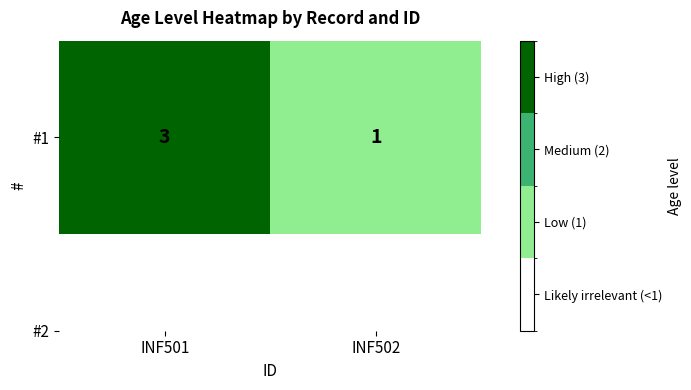

At which category does the chart reach its minimum across all series?

INF502